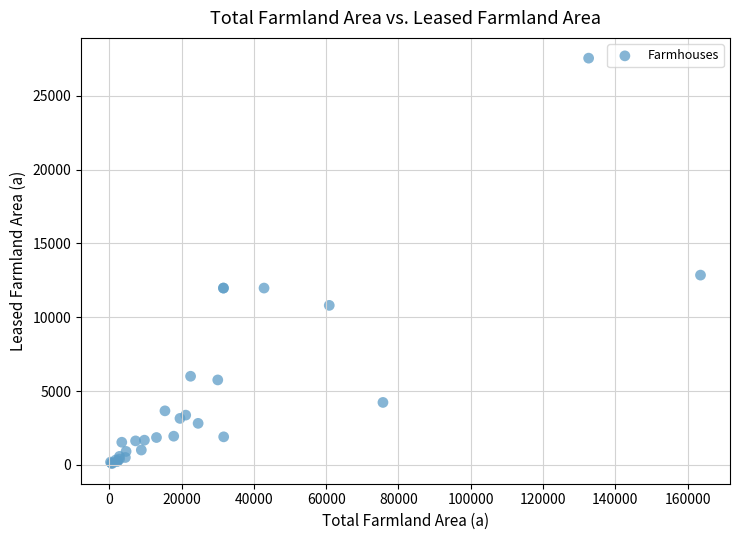

What Y value in the scatter plot is closest to 13820?

12852